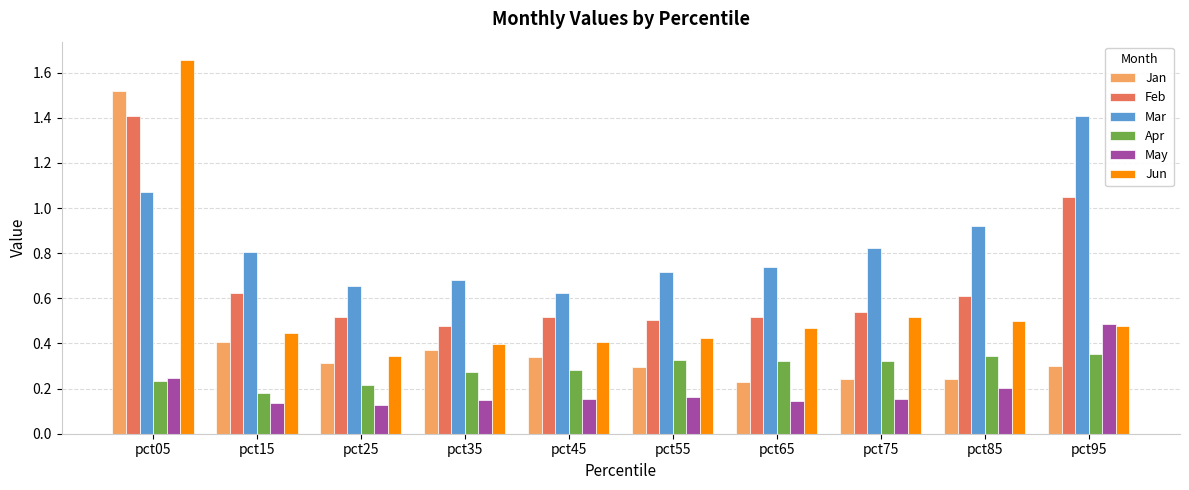

What is the sum of all Feb values?

6.8